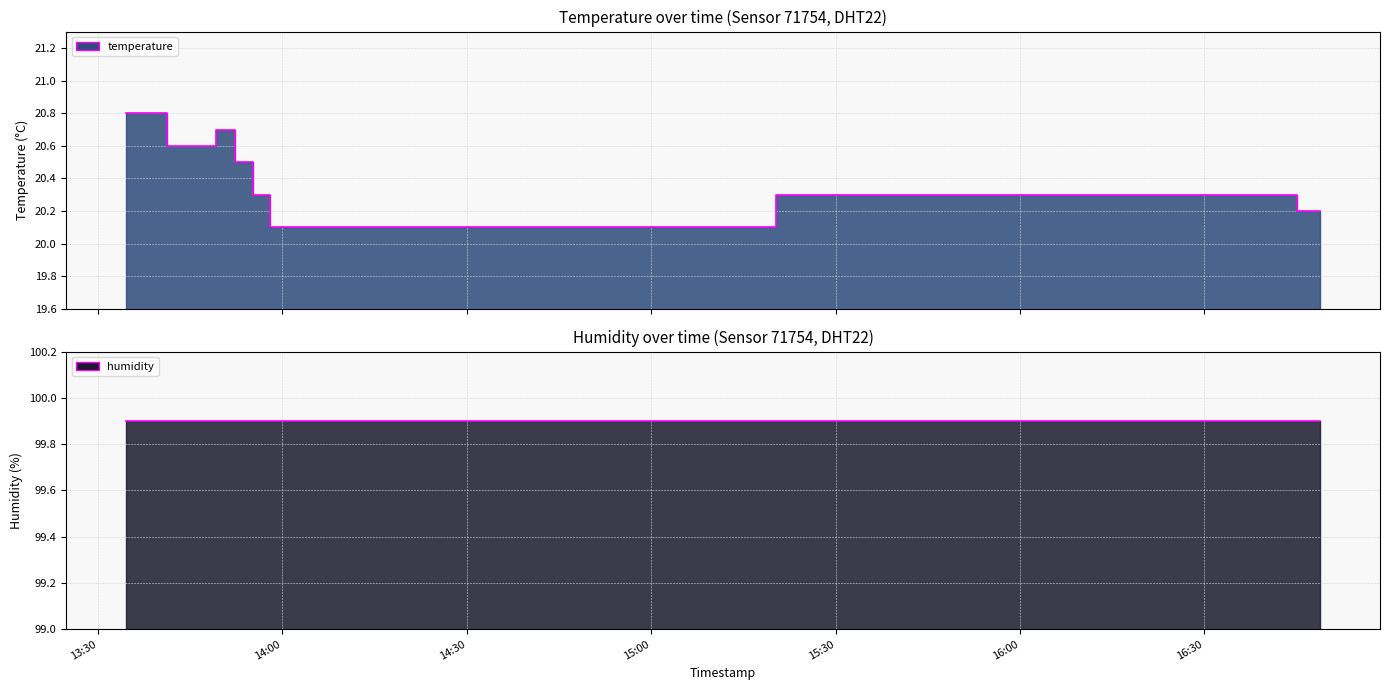

True or false: the data has more than 1 interior local peaks.

False